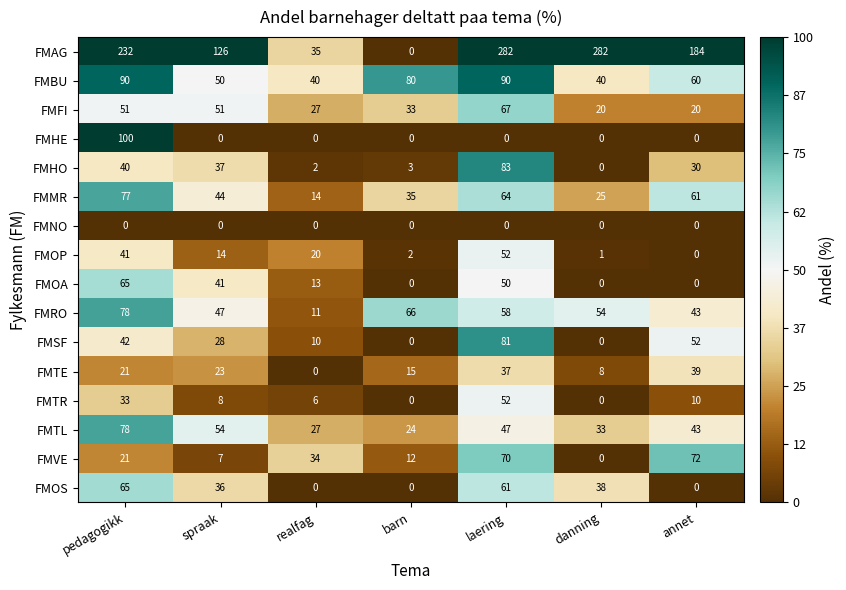

What is the difference between the maximum and second lowest values in the FMOP series?

51